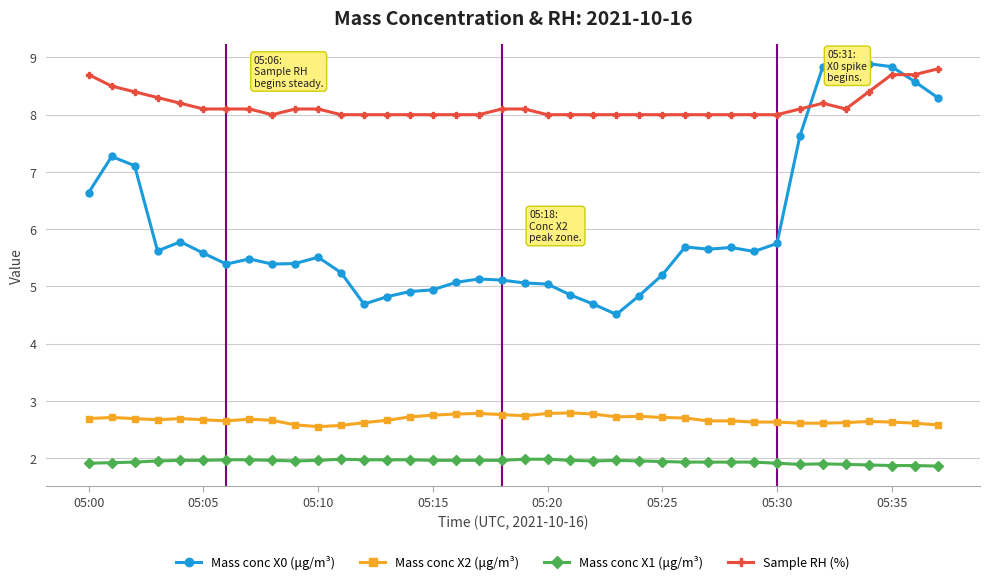

What is the difference between the maximum and minimum values in the Sample RH (%) series?

0.8